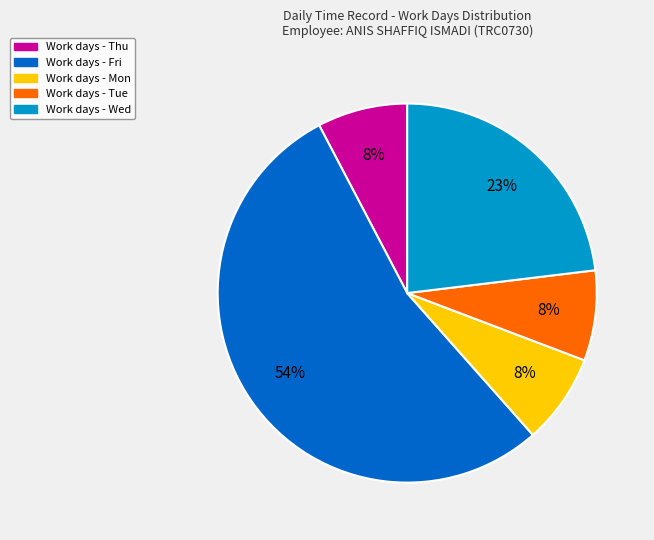

To the nearest percent, what is the average slice percentage?

20%